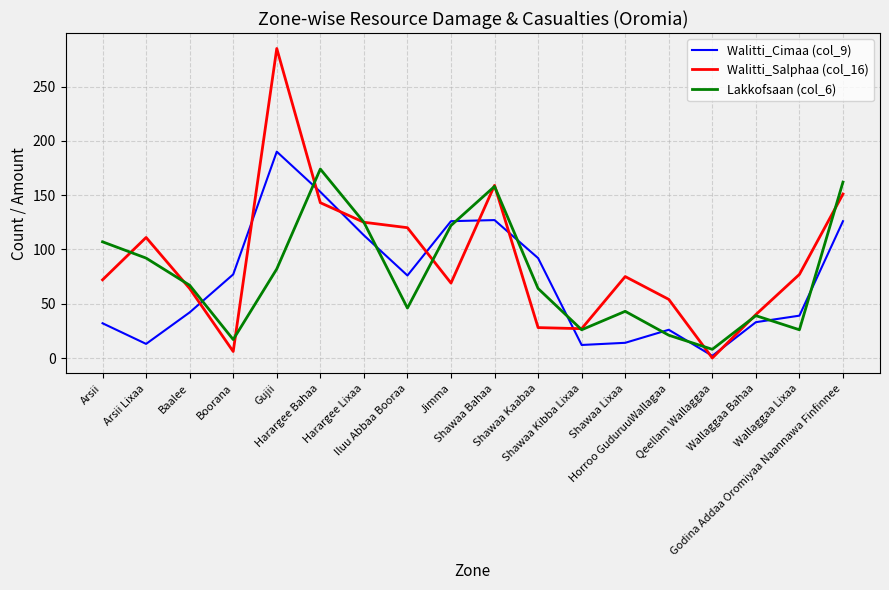

What is the total value across all series at Shawaa Kibba Lixaa?

65